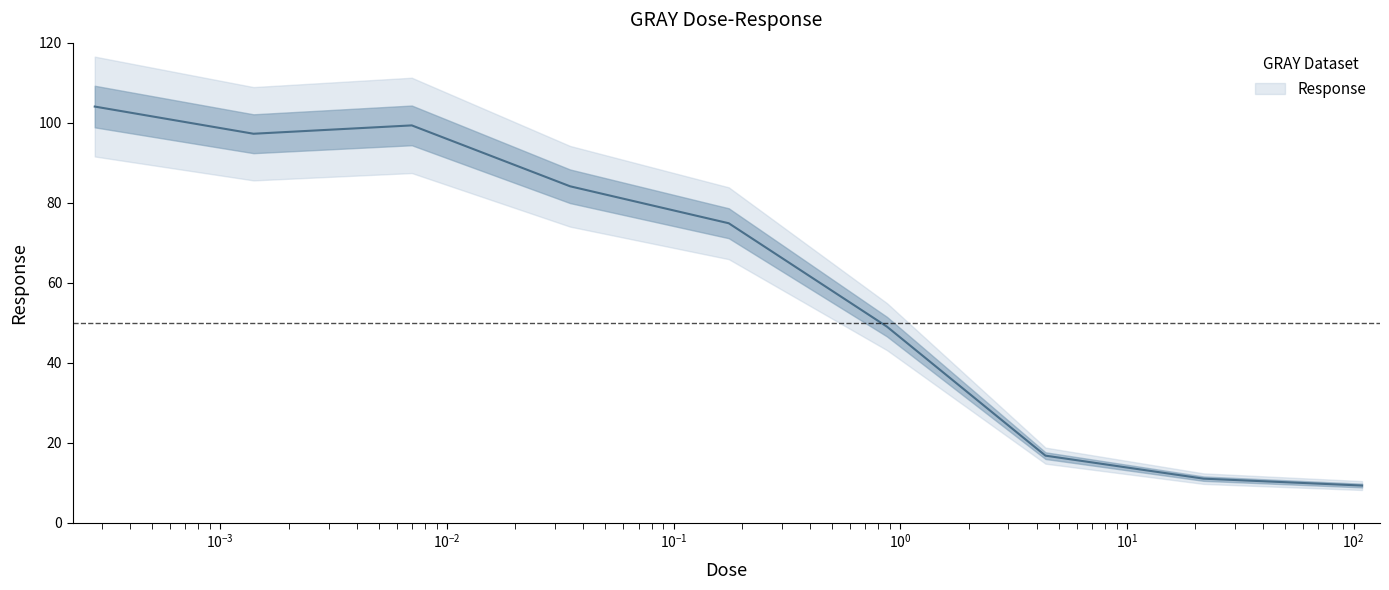

At which category does the data reach its first local peak?

0.00699